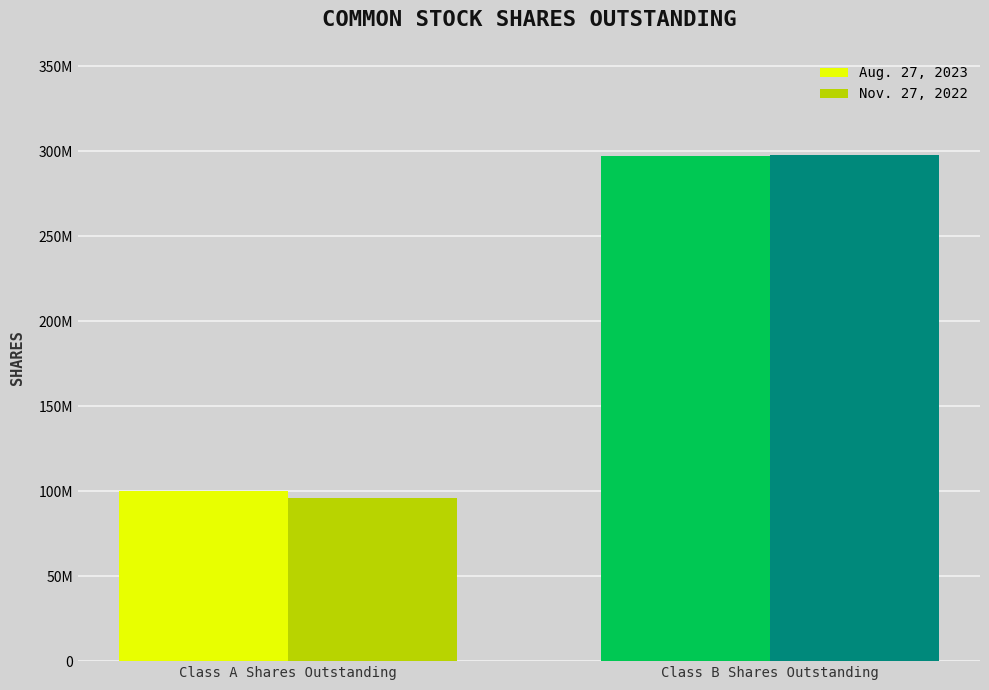

Which has a higher value, Class A Shares Outstanding or Class B Shares Outstanding?

Class B Shares Outstanding